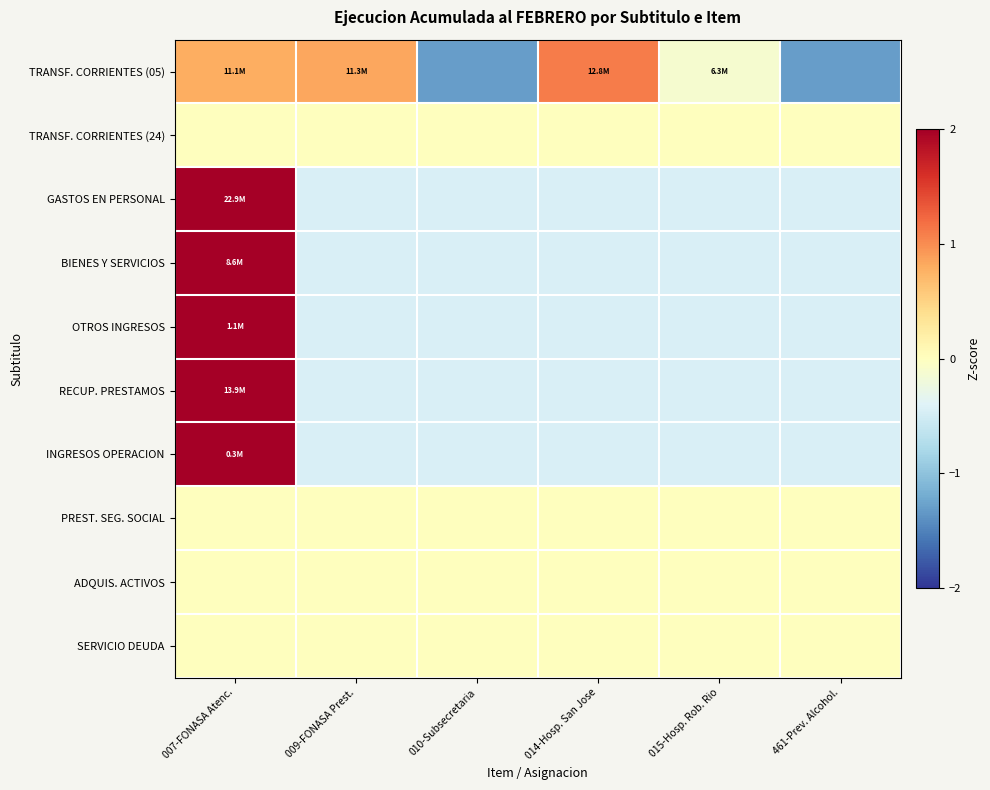

Between 461-Prev. Alcohol. and 007-FONASA Atenc., which is larger?

007-FONASA Atenc.